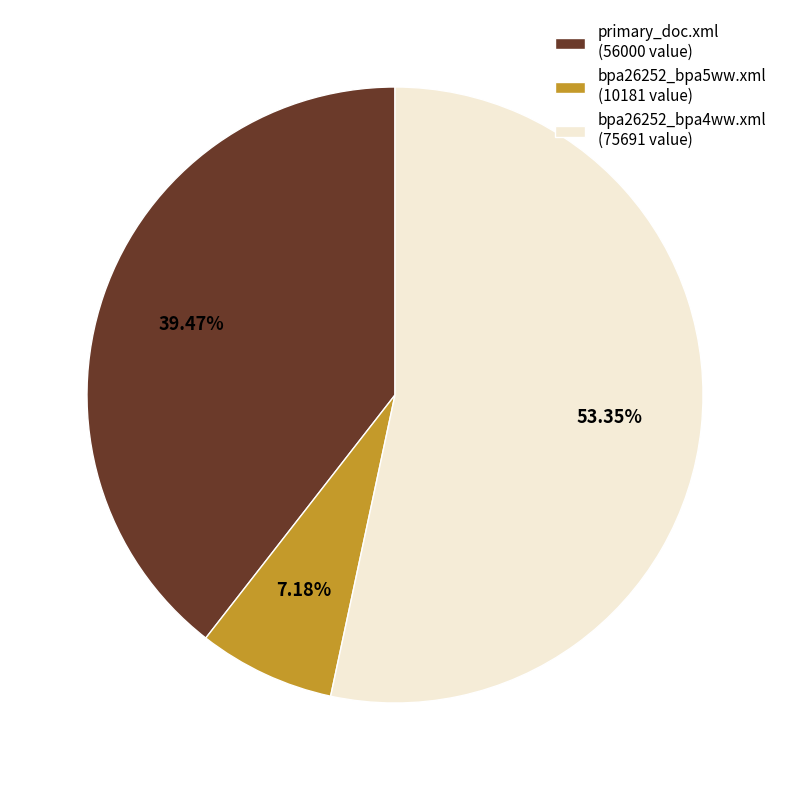

What percentage is the primary_doc.xml slice, to the nearest percent?

39%